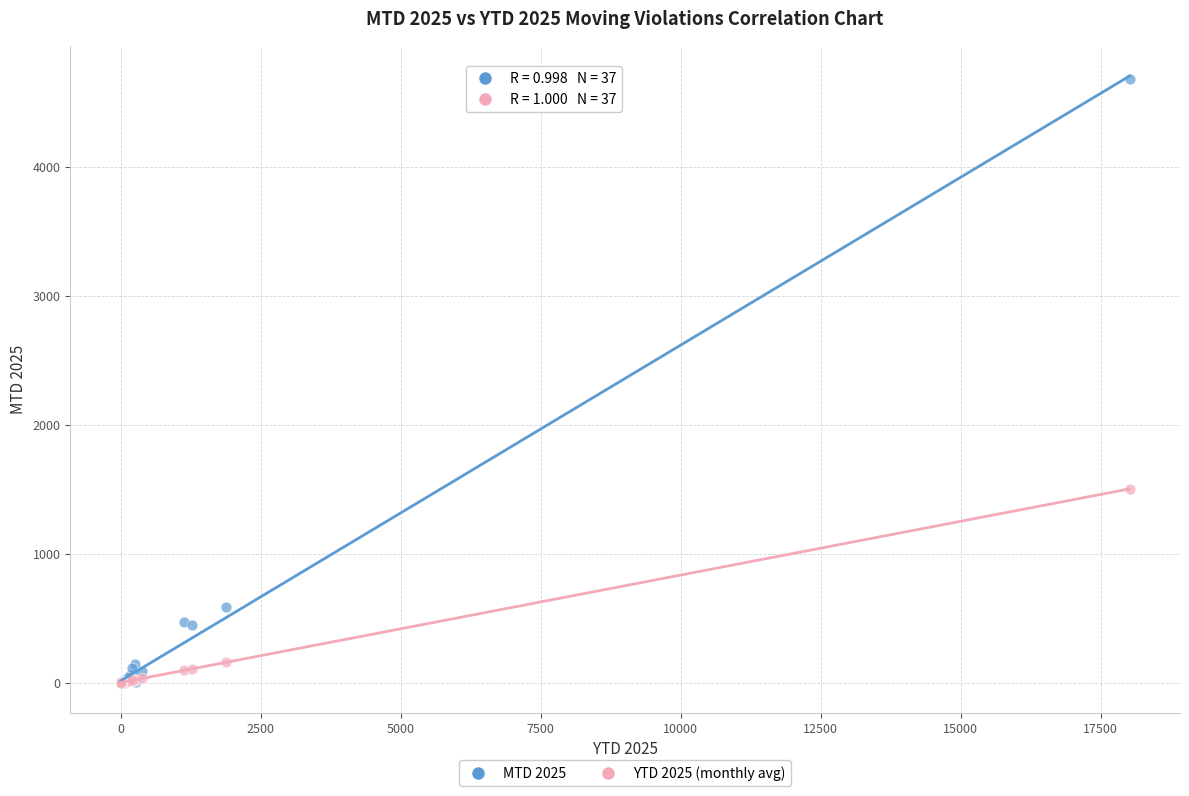

In the MTD 2025 series, what Y value is closest to 2339?

583.0